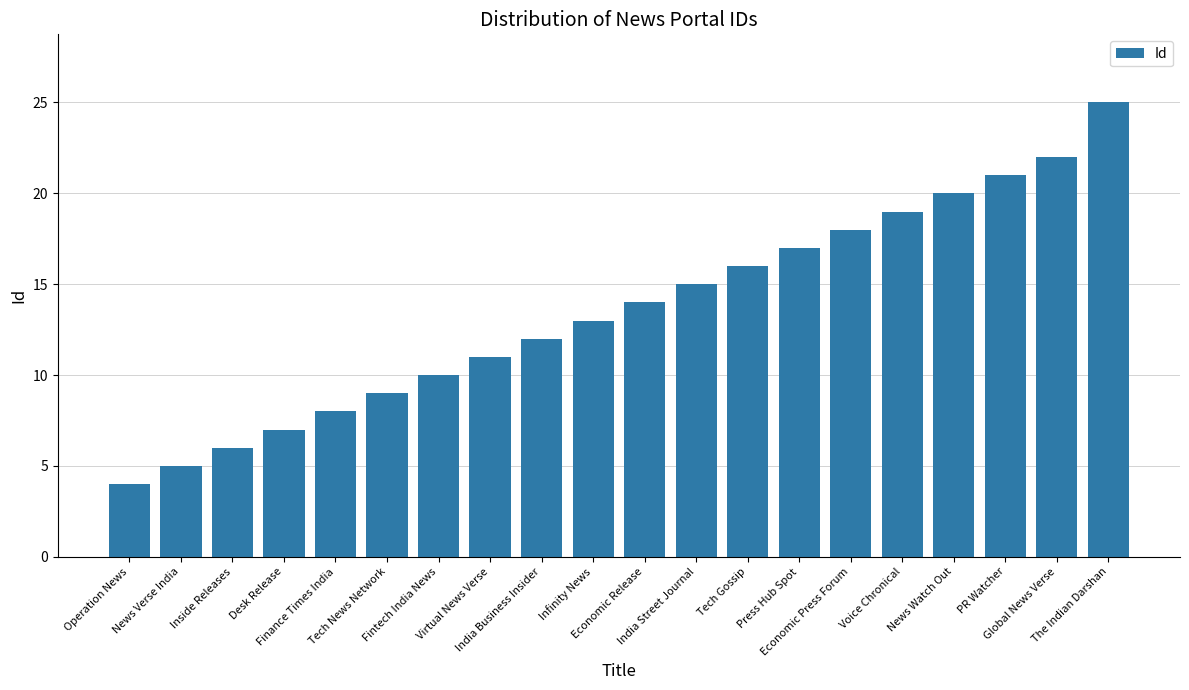

Between India Business Insider and Voice Chronical, which is larger?

Voice Chronical